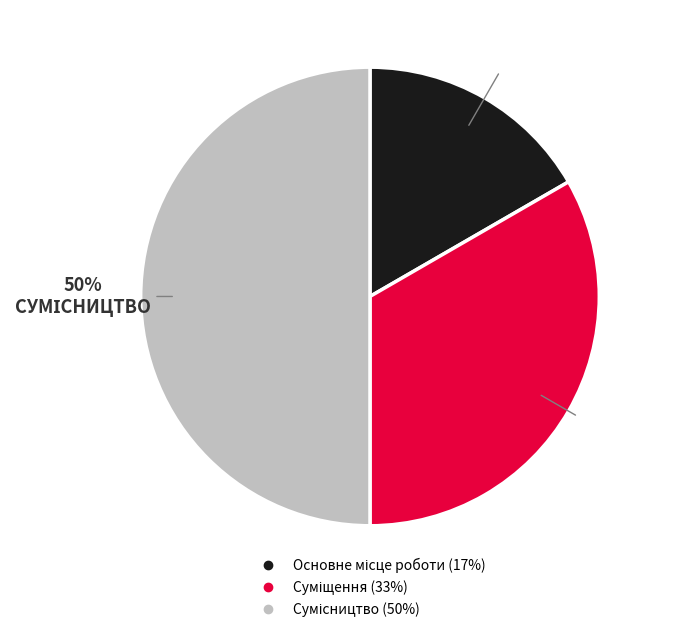

Count the number of slices in the pie.

3